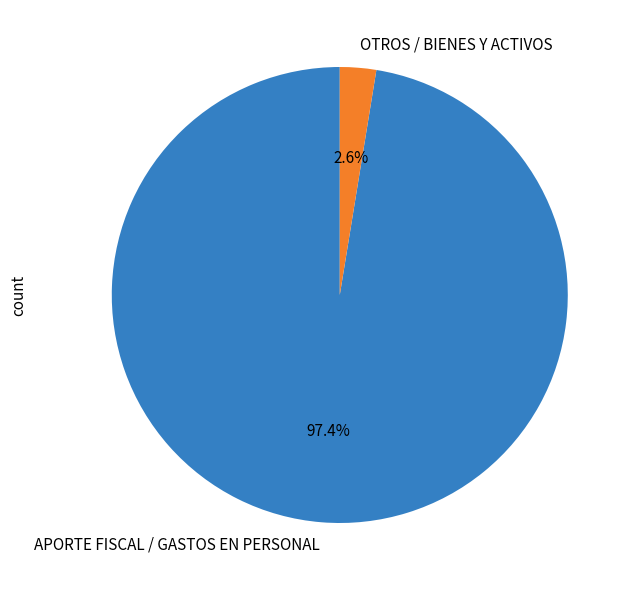

Which category has the biggest portion of the pie?

APORTE FISCAL / GASTOS EN PERSONAL